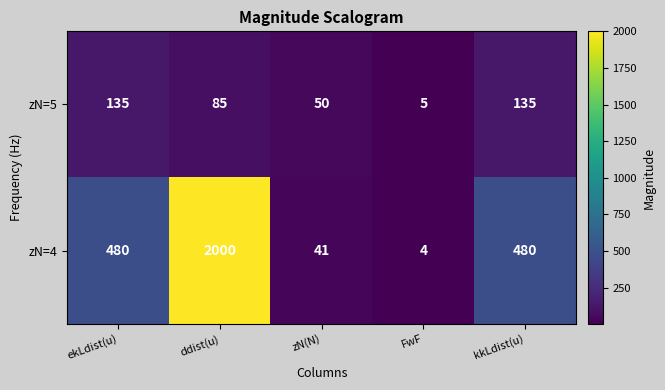

Which series has the largest range (max minus min)?

zN=4